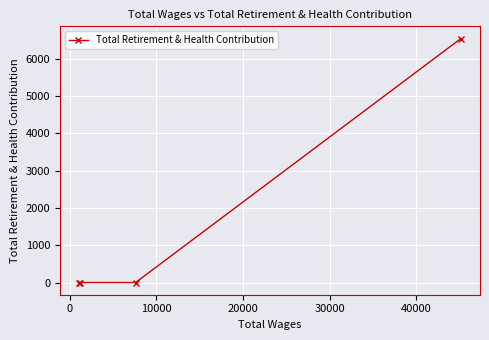

What is the average value?

1633.7